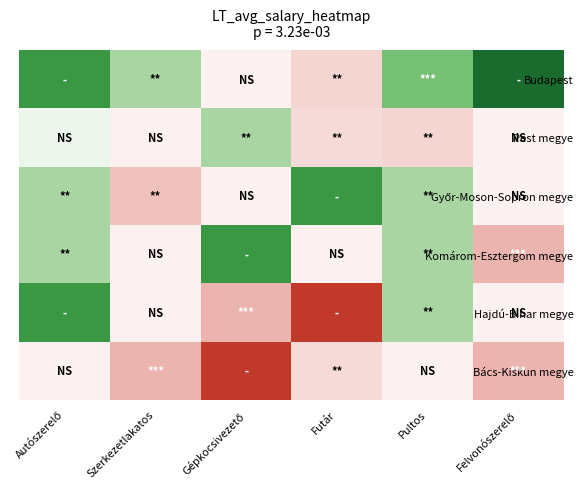

What is the total value across all series at Felvonószerelő?

2425000